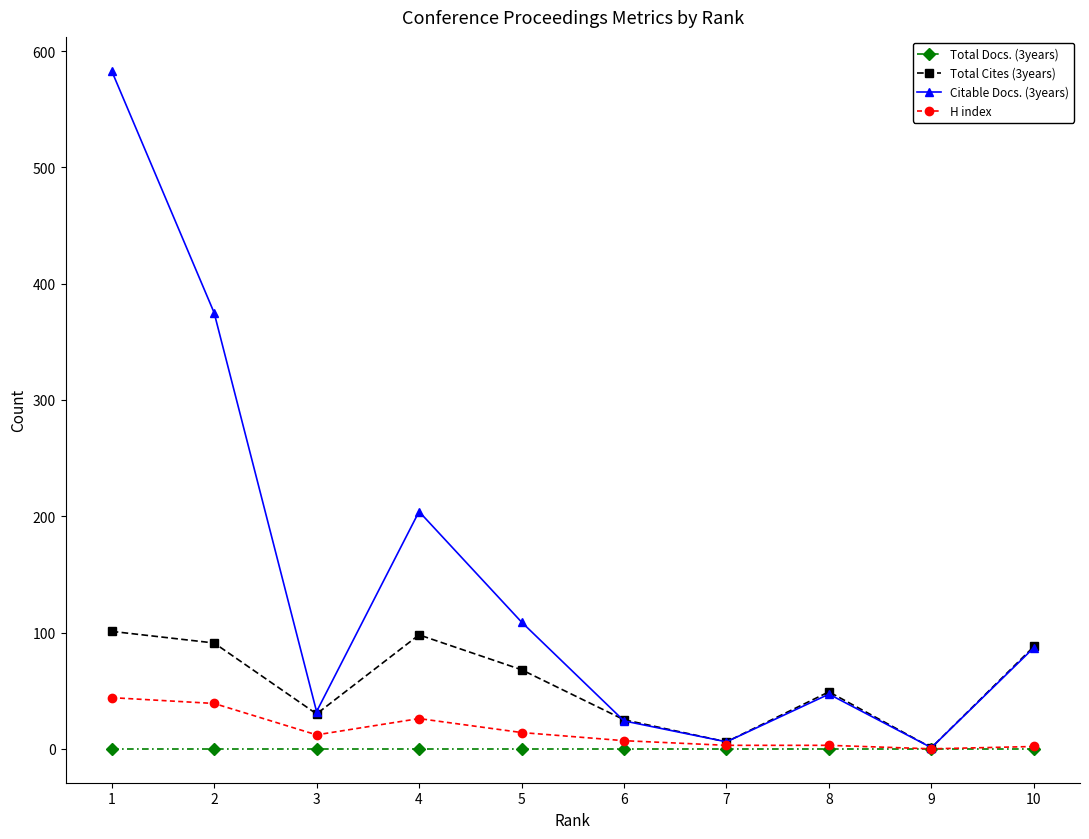

Does the chart display data point markers on the line(s)?

Yes